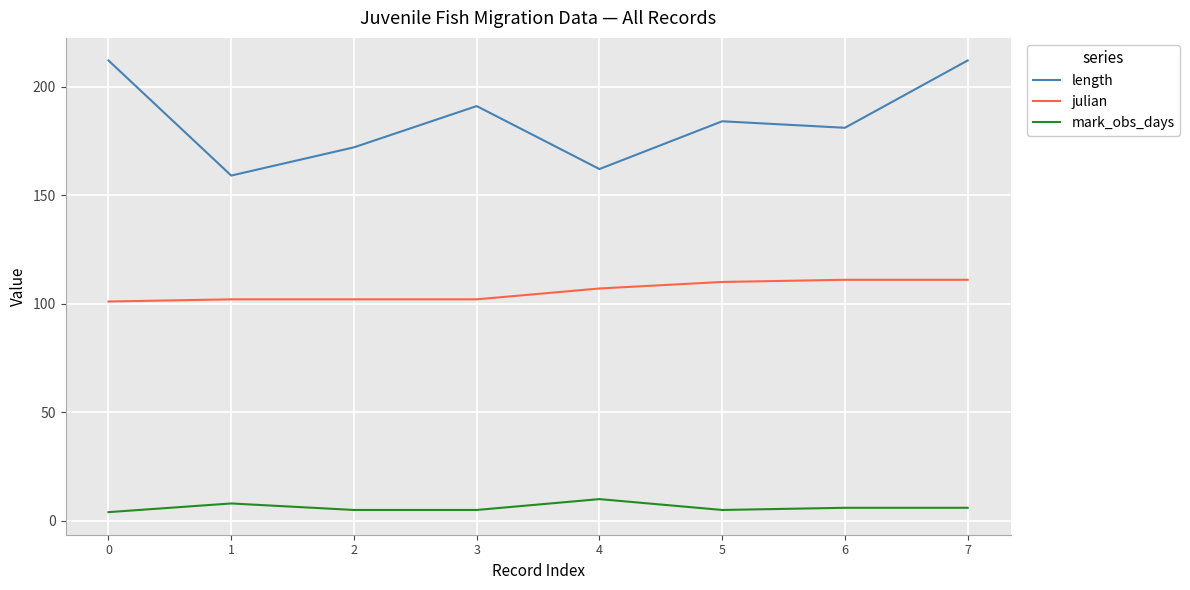

The value of mark_obs_days at 6 is 6. True or false?

True